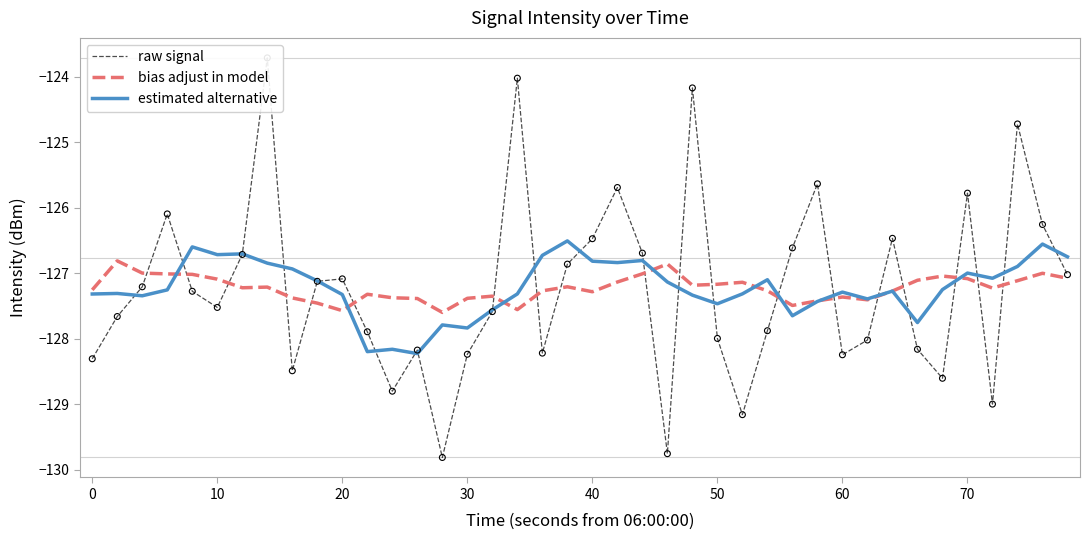

What is the lowest value of the bias adjust in model series?

-127.6